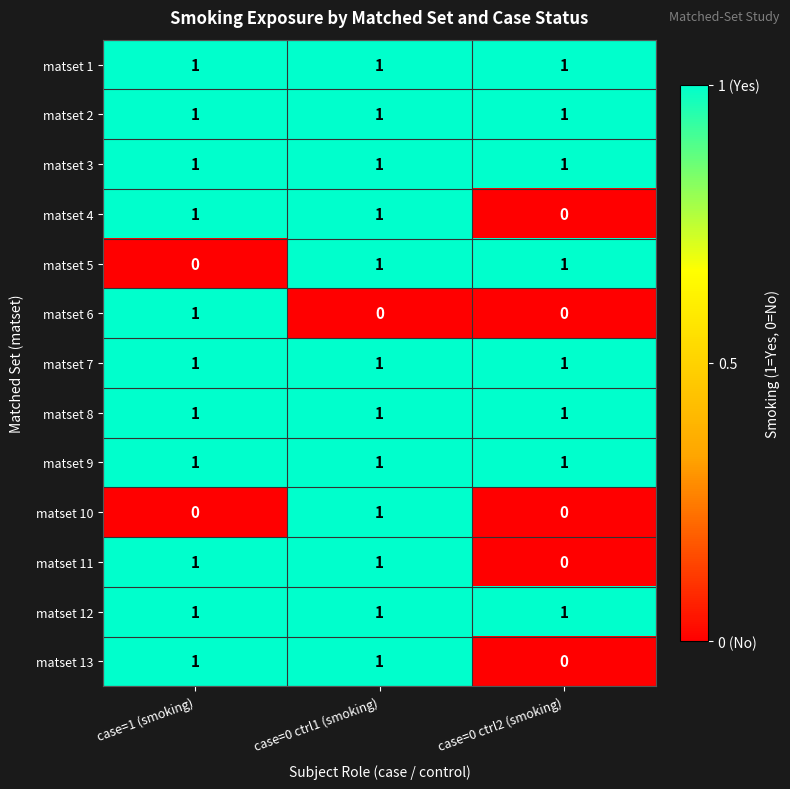

What is the total value across all series at case=0 ctrl1 (smoking)?

12